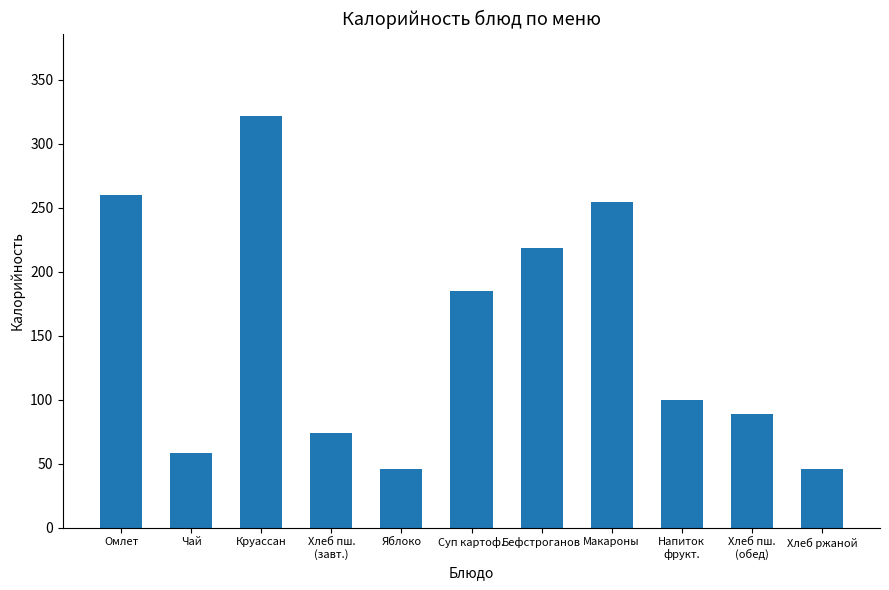

What is the sum of the values at Хлеб ржаной and Яблоко?

92.0